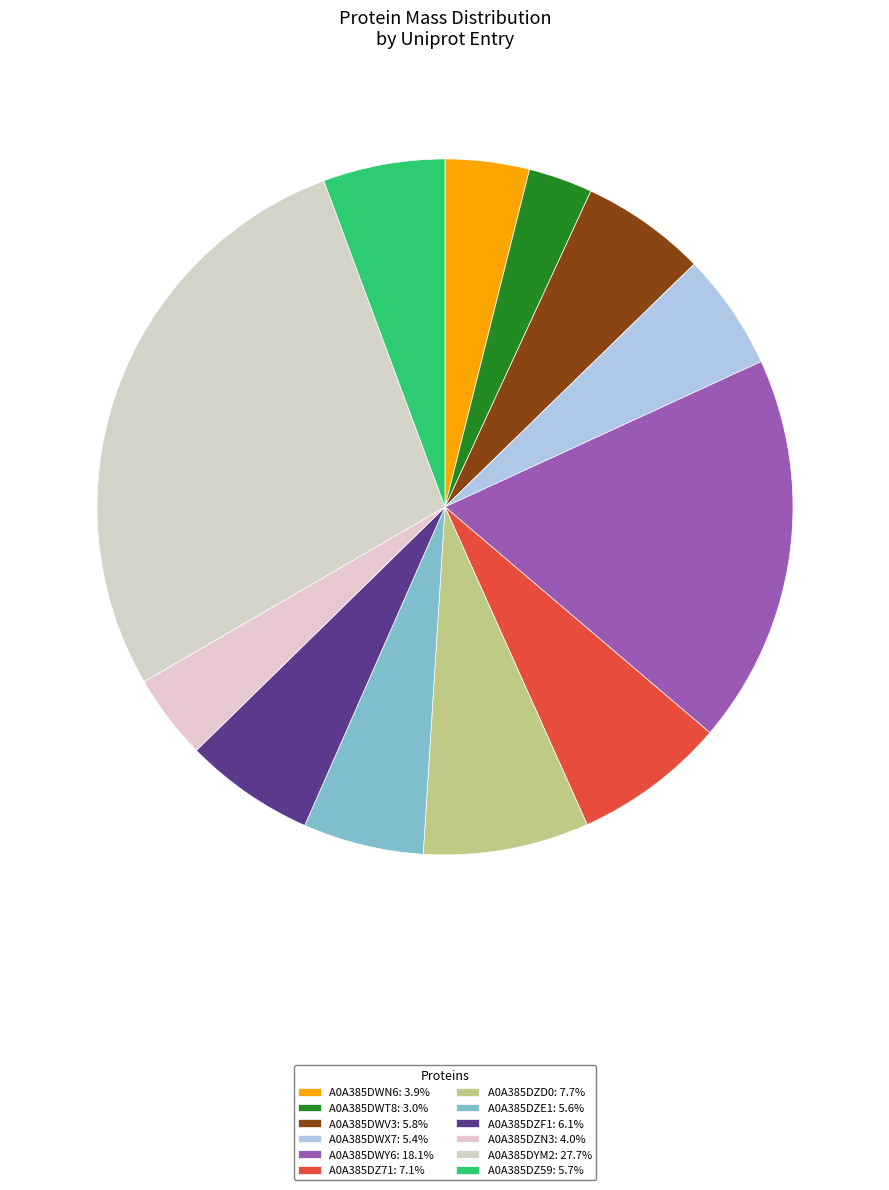

Count the number of slices in the pie.

12